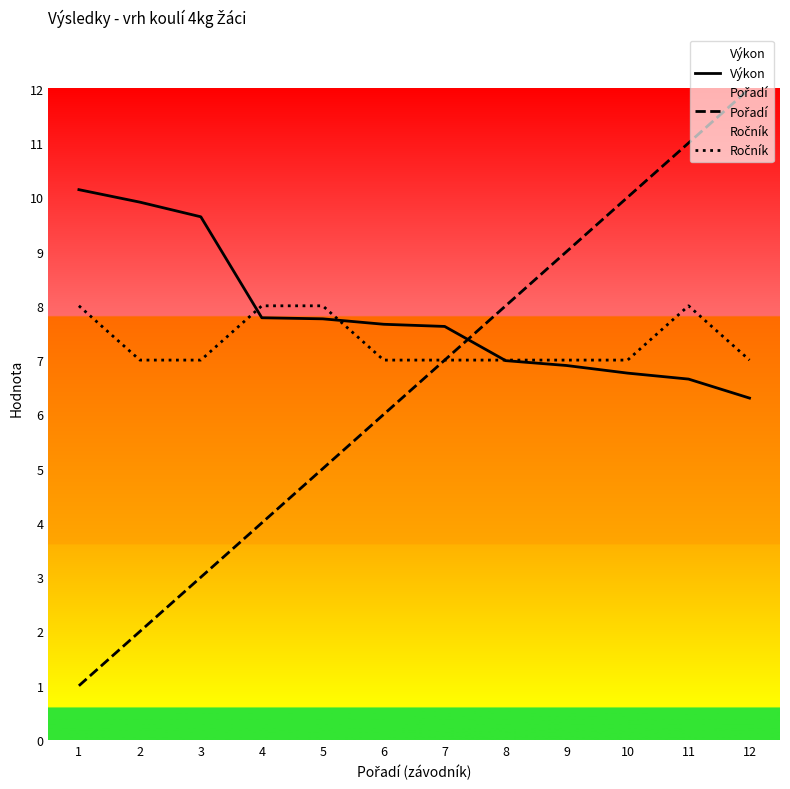

At which category is the sum across all series the highest?

11